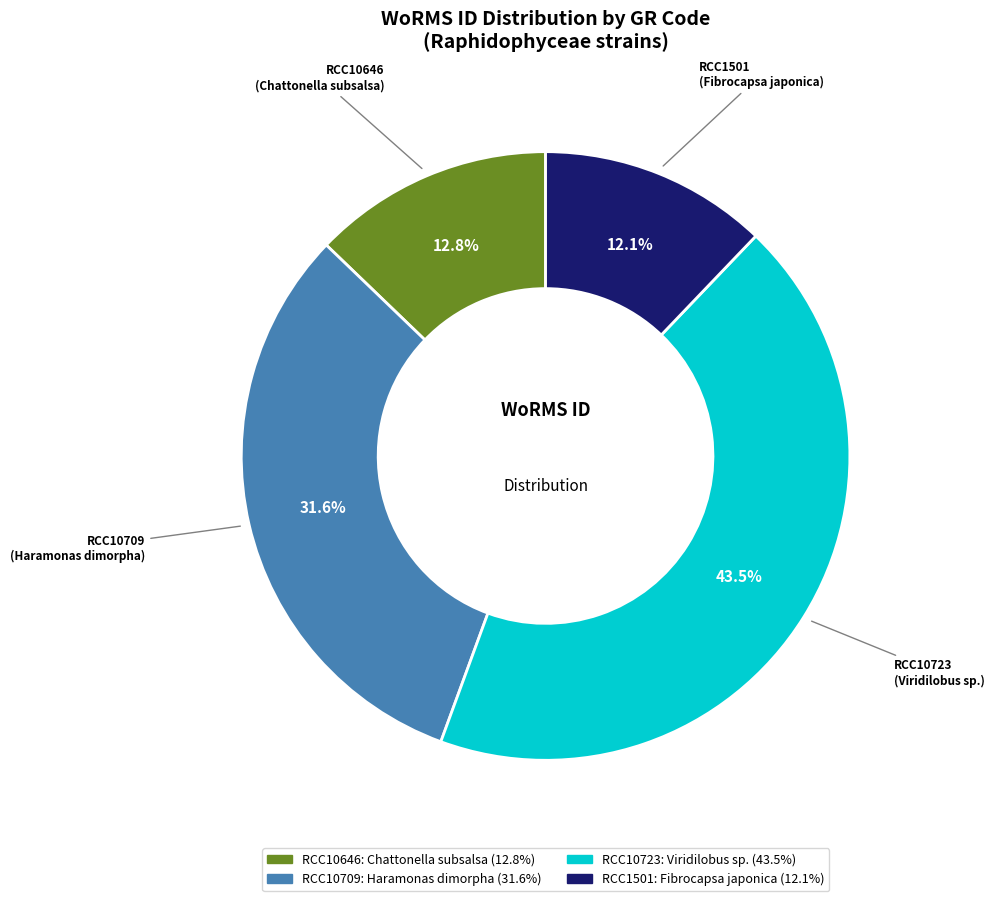

Is there a majority slice in this chart?

No